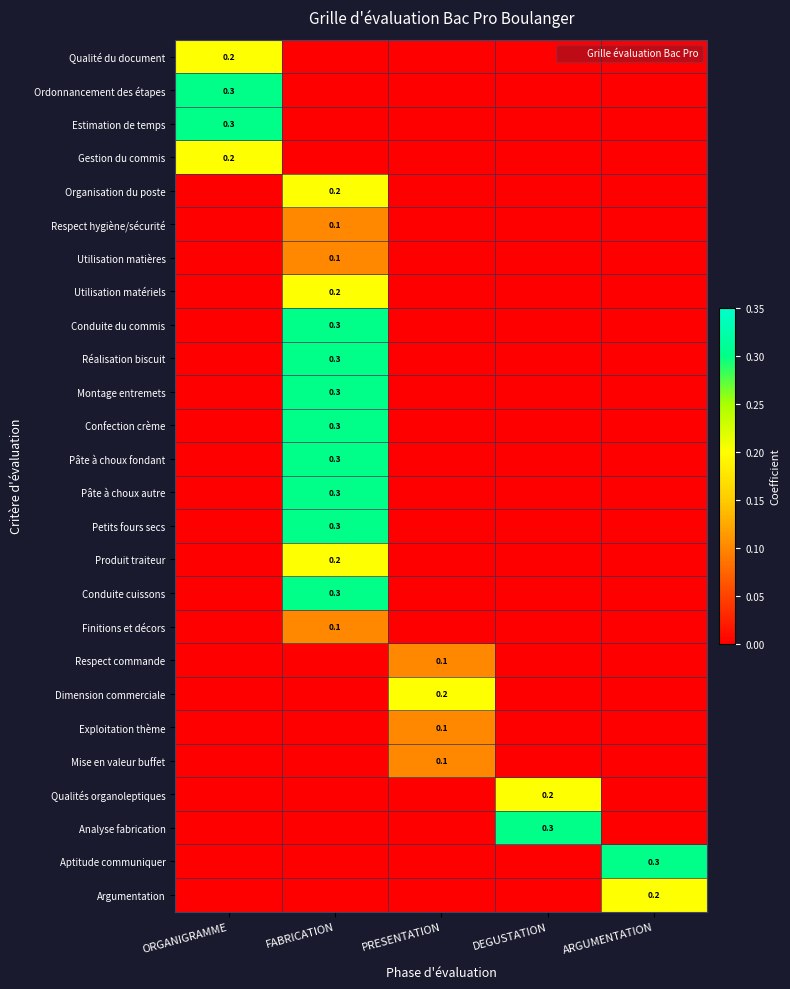

At how many categories does at least one series exceed 0?

5